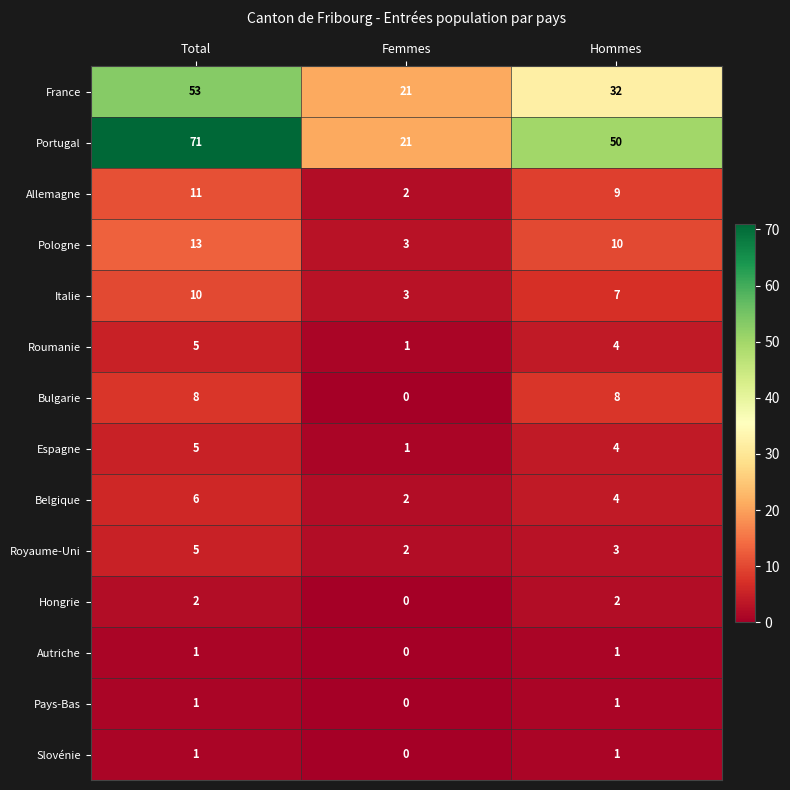

What is the approximate value of Portugal at Total, to the nearest 10?

70